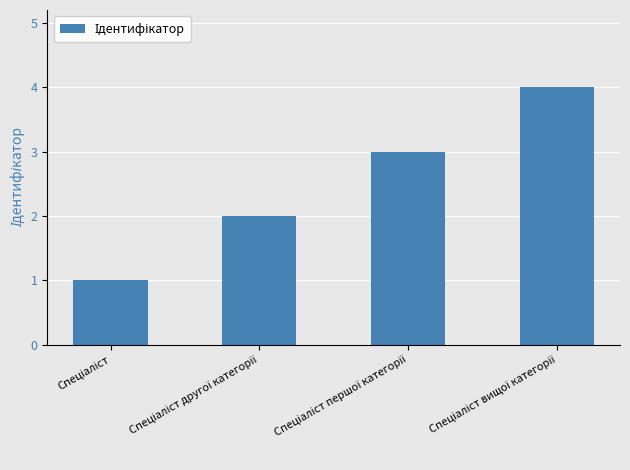

What is the maximum value shown in the chart?

4